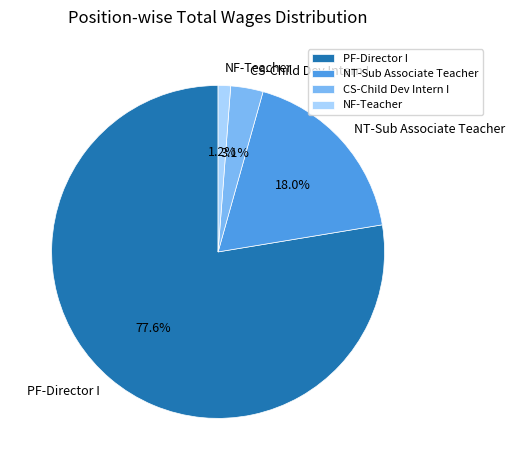

Rank the categories by value from highest to lowest.

PF-Director I, NT-Sub Associate Teacher, CS-Child Dev Intern I, NF-Teacher